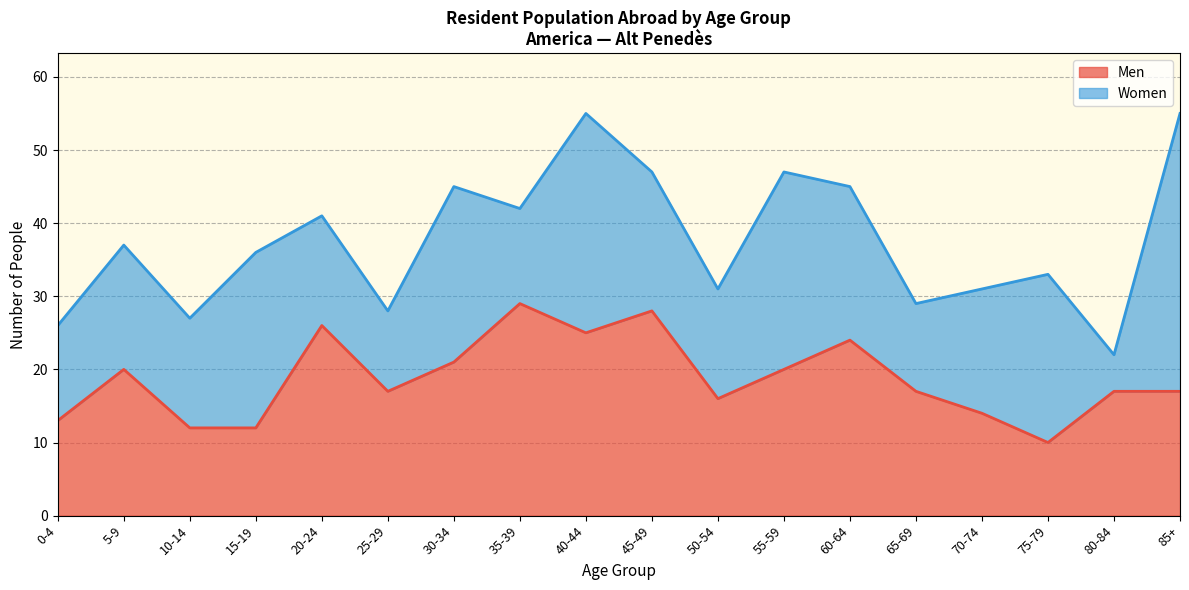

What is the ratio of the value at 35-39 to the value at 45-49?

1.0